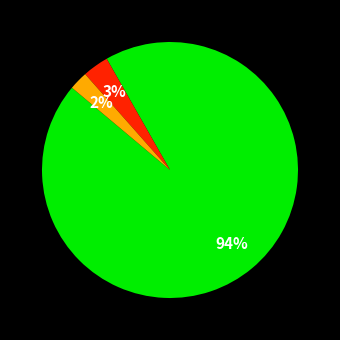

Is there any slice that represents more than half of the pie?

Yes